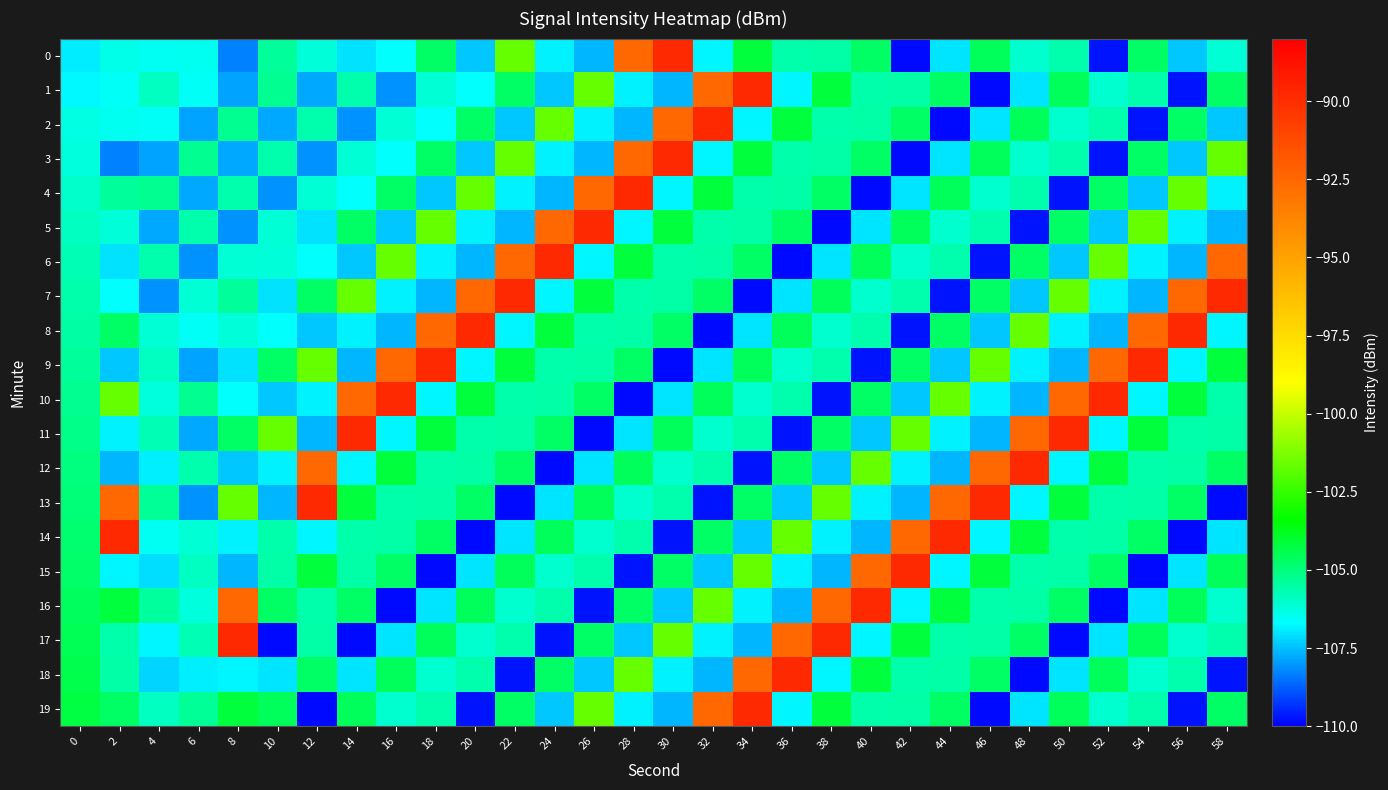

What is the greatest value displayed?

-89.8